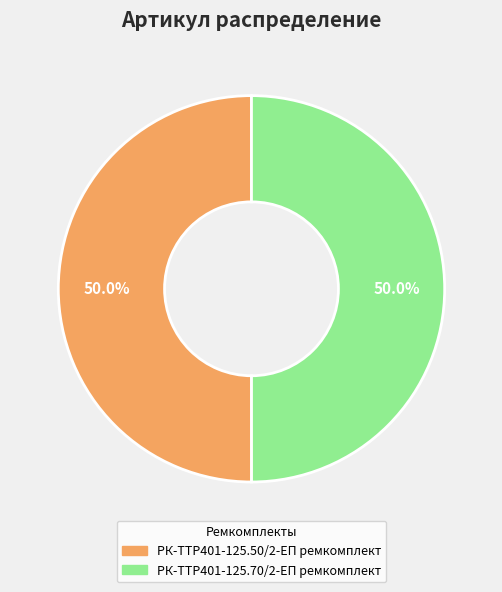

What is the ratio of the value at РК-TTР401-125.50/2-ЕП ремкомплект to the value at РК-TTР401-125.70/2-ЕП ремкомплект?

1.0